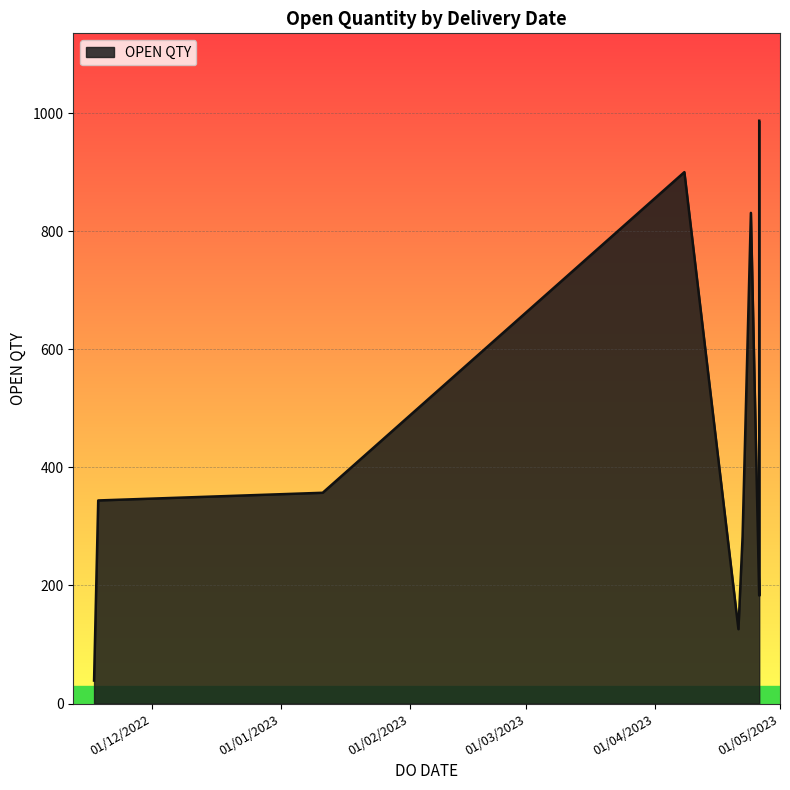

True or false: the data shows 357 at 11/01/2023.

True